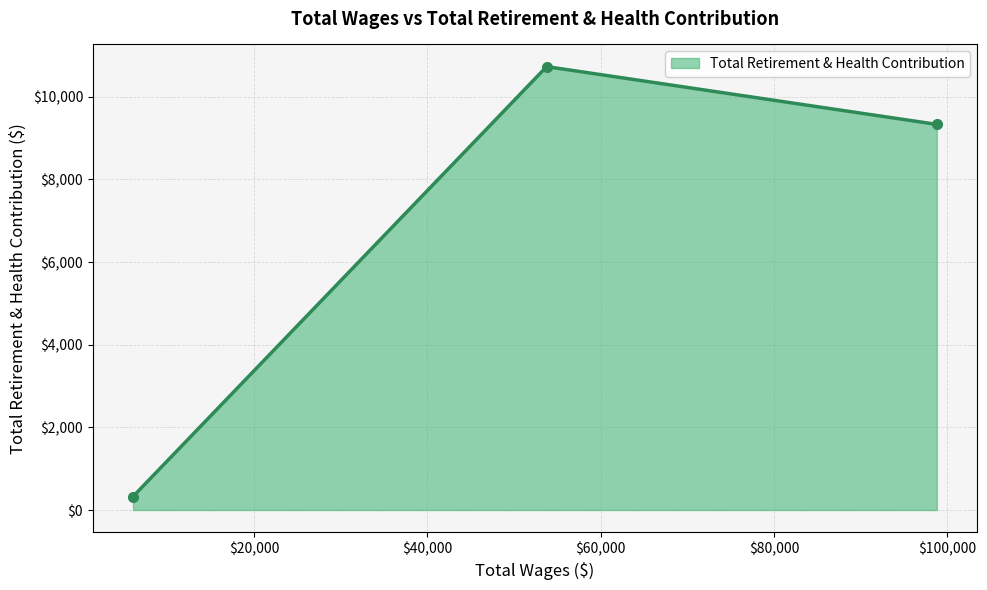

What is the minimum value shown in the chart?

326